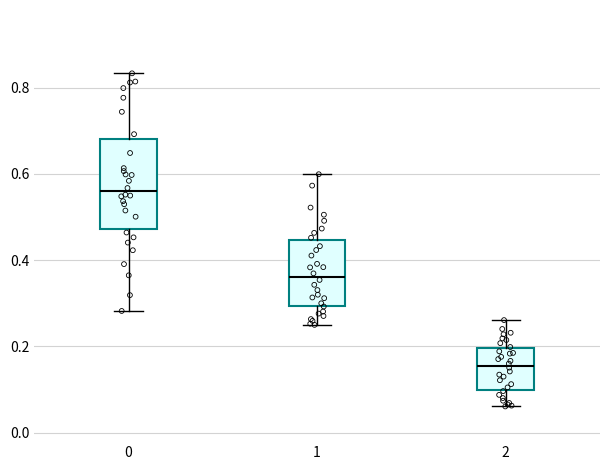

Which box is the tallest, from its lower edge to its upper edge?

0